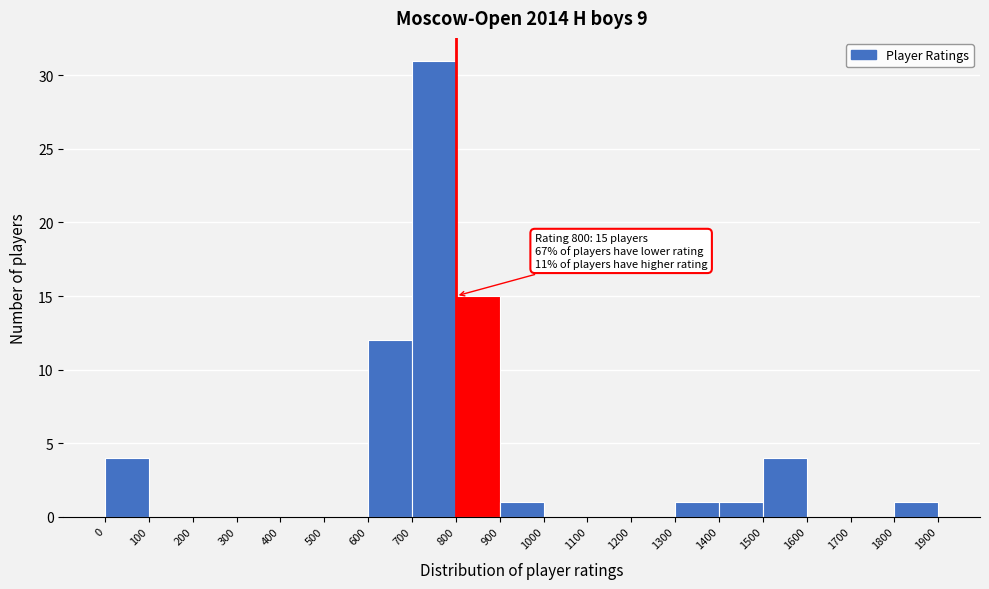

Which range on the x-axis has the tallest bar?

700 to 800